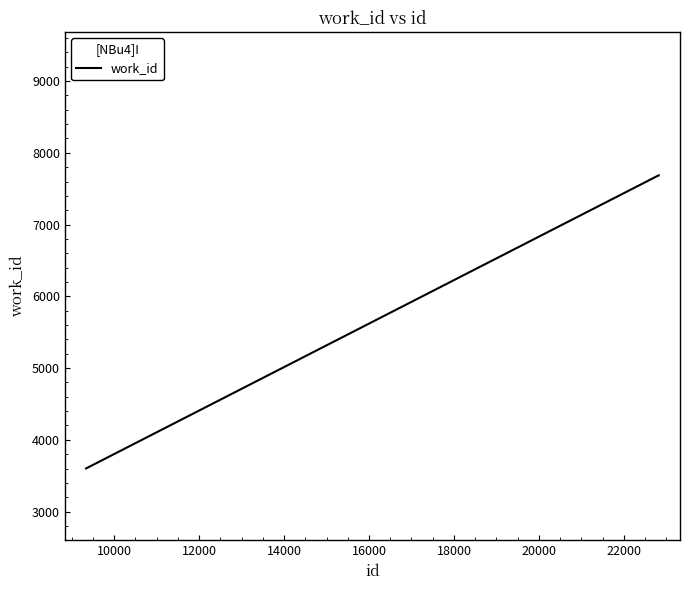

What is the average value?

6324